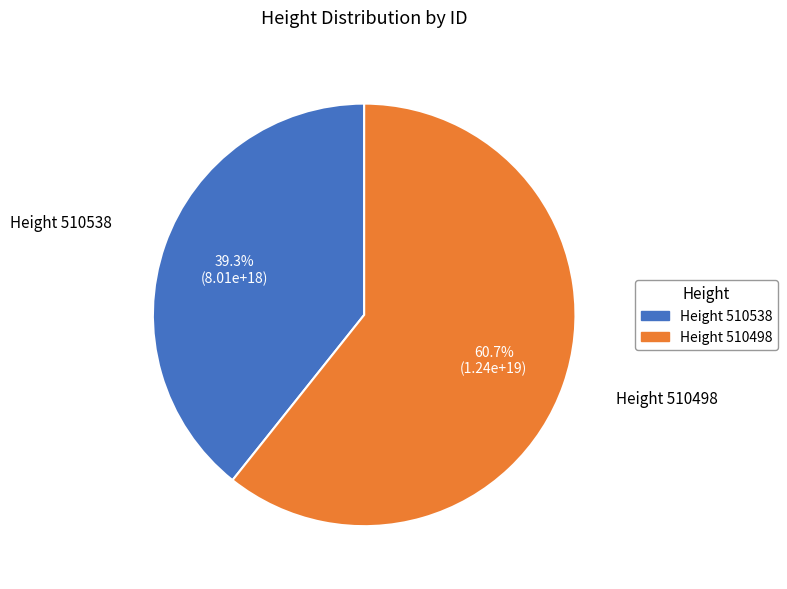

Is there any slice that represents more than half of the pie?

Yes